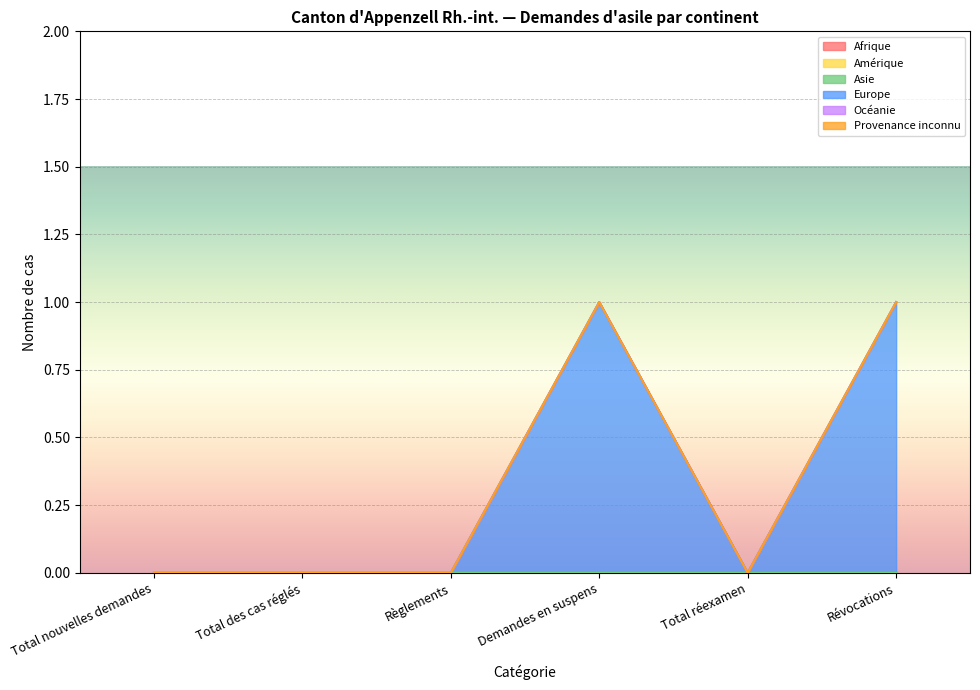

True or false: Afrique and Océanie intersect in this chart.

False